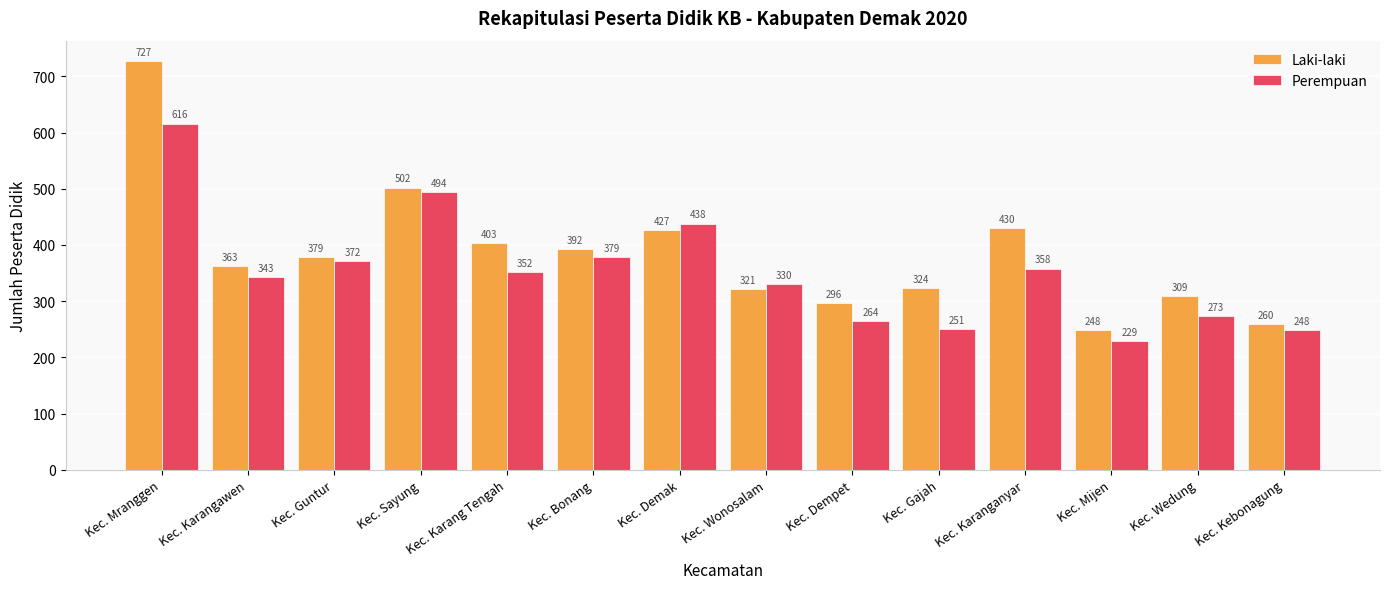

True or false: Laki-laki has a value of 248 at Kec. Mijen.

True